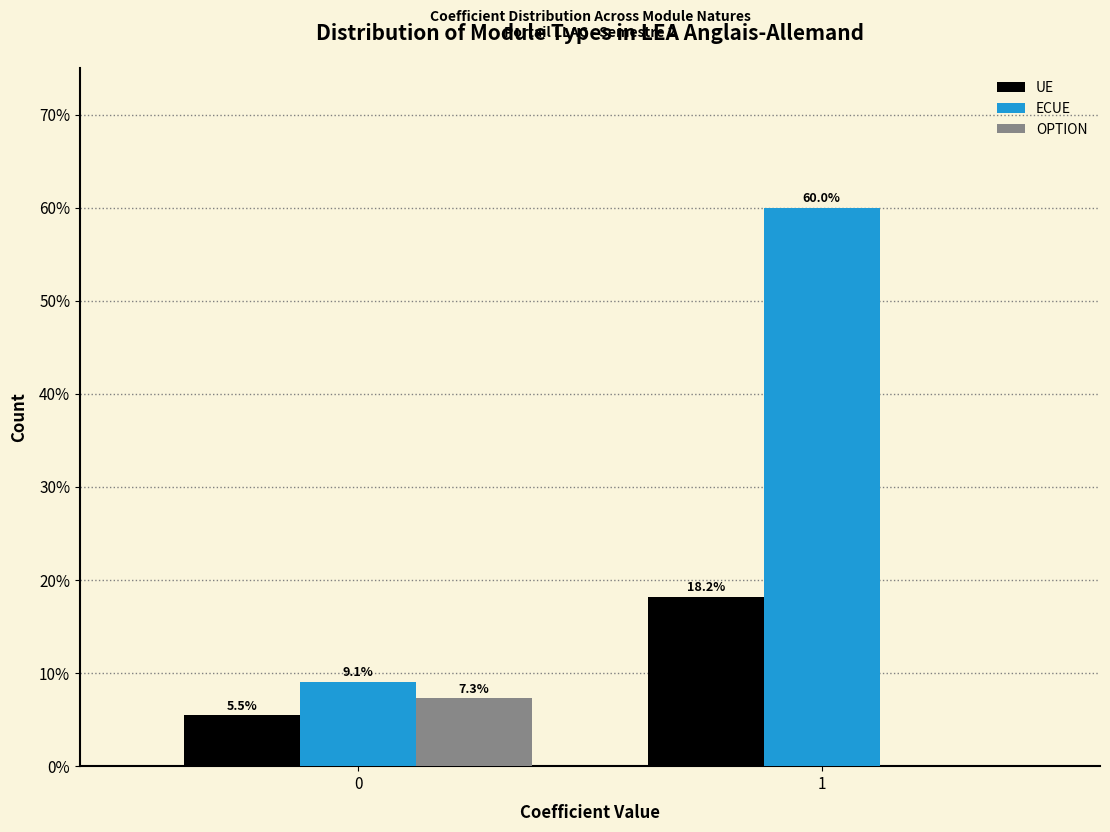

Reading left to right, what are all the values shown in this chart?

UE: 0=5.5	1=18.2
ECUE: 0=9.1	1=60.0
OPTION: 0=7.3	1=0.0